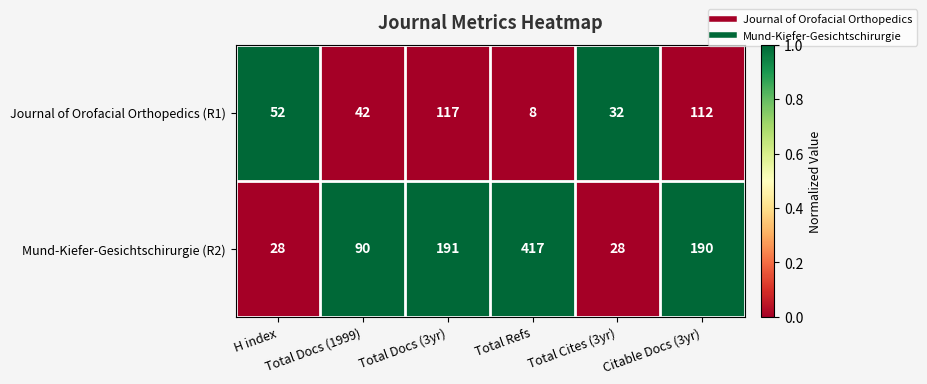

What is the sum of all Journal of Orofacial Orthopedics (R1) values?

363